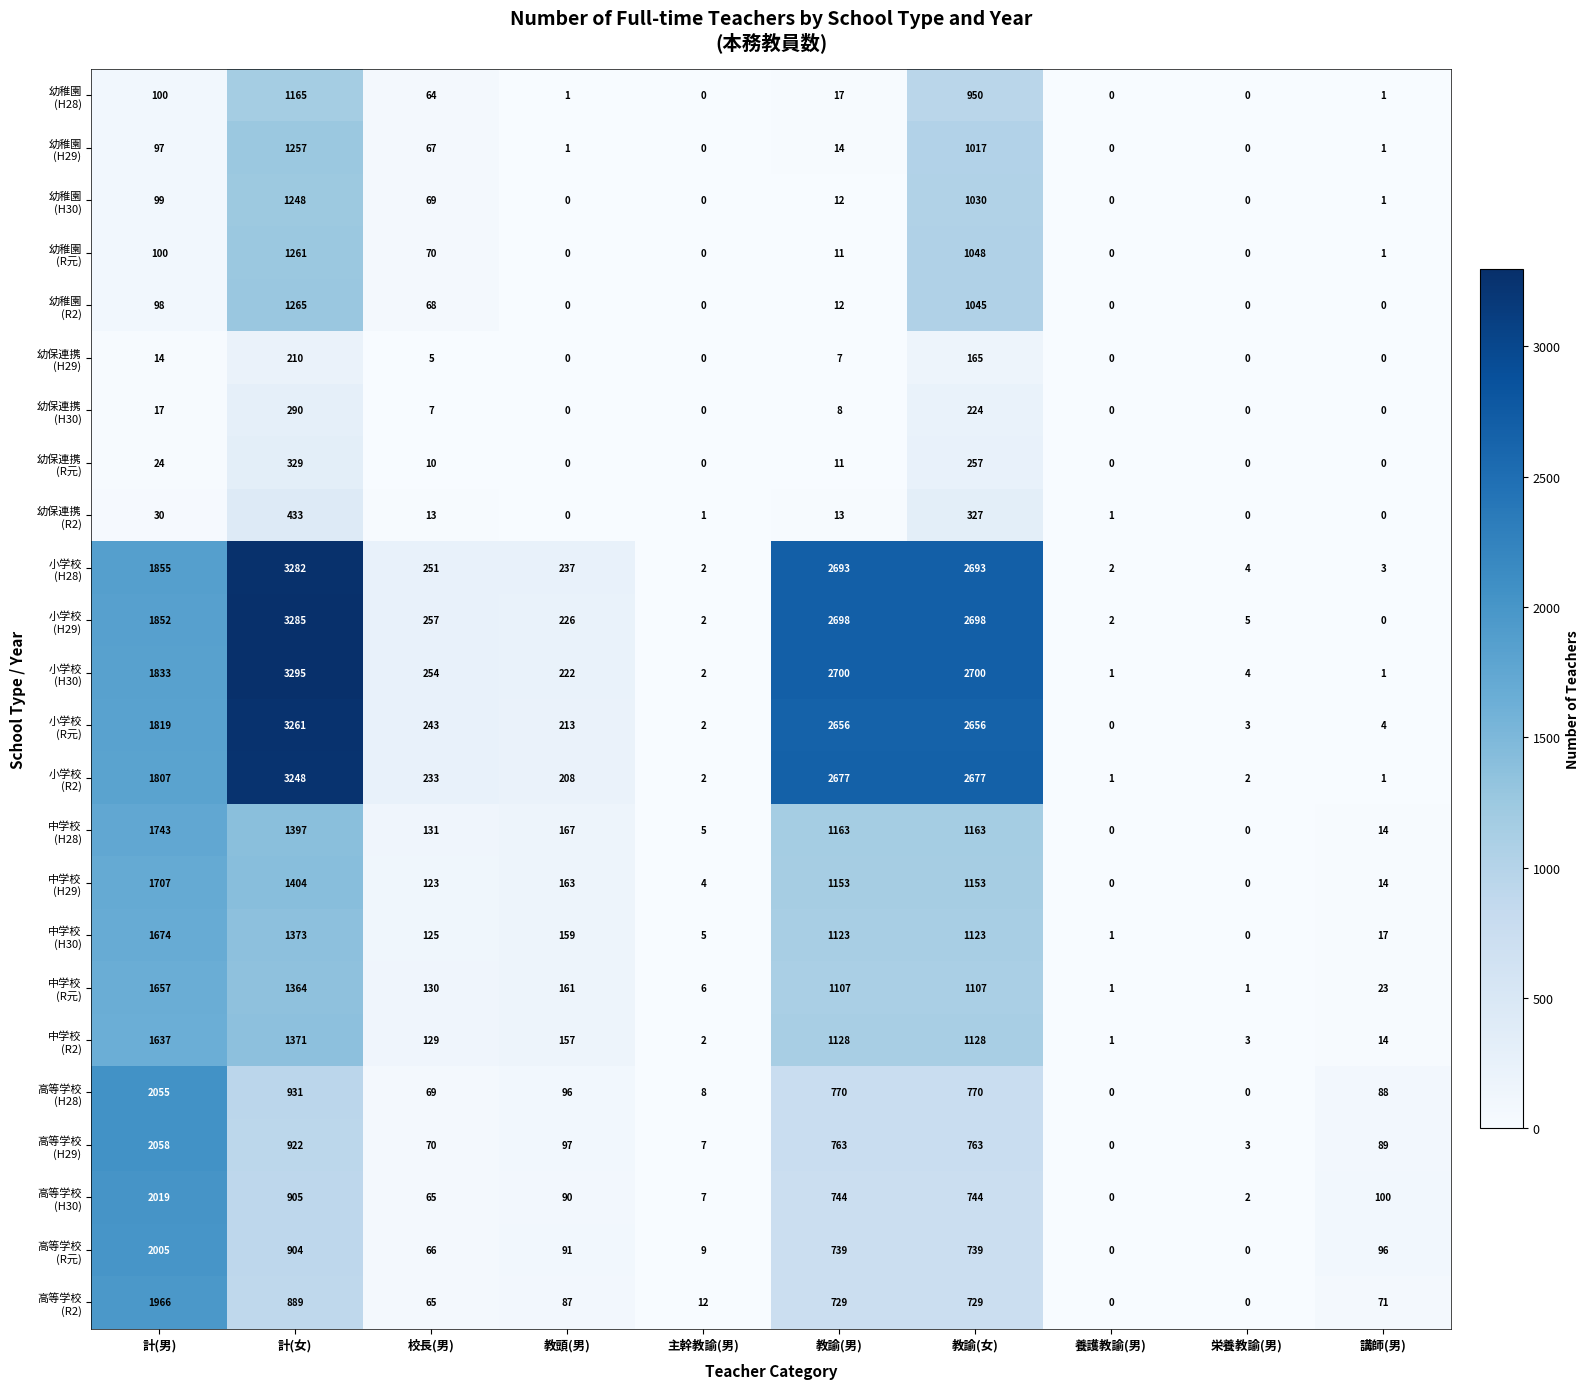

At which category does the chart reach its peak across all series?

計(女)